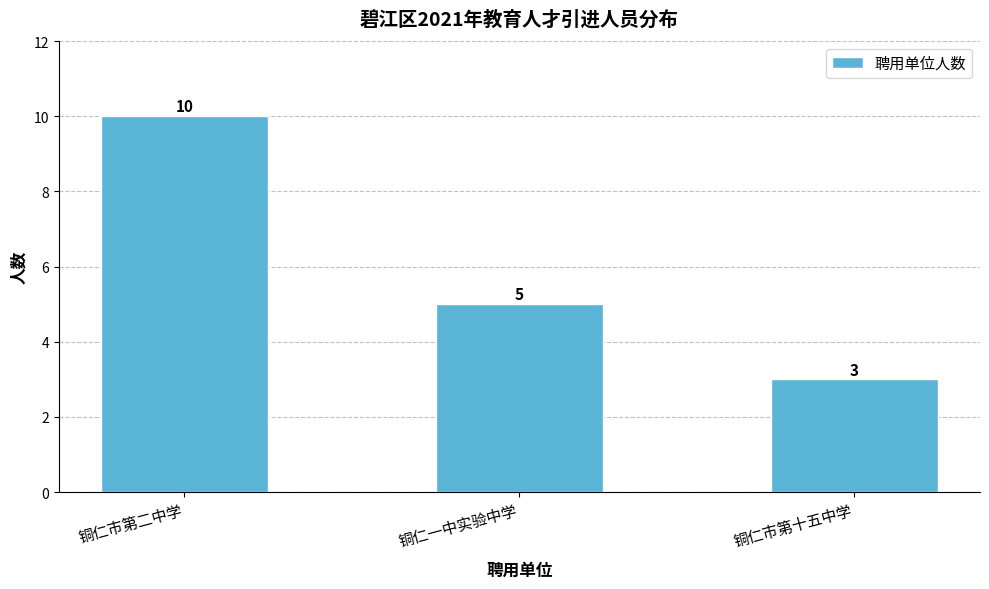

Count the values in the range 3 to 10.

3